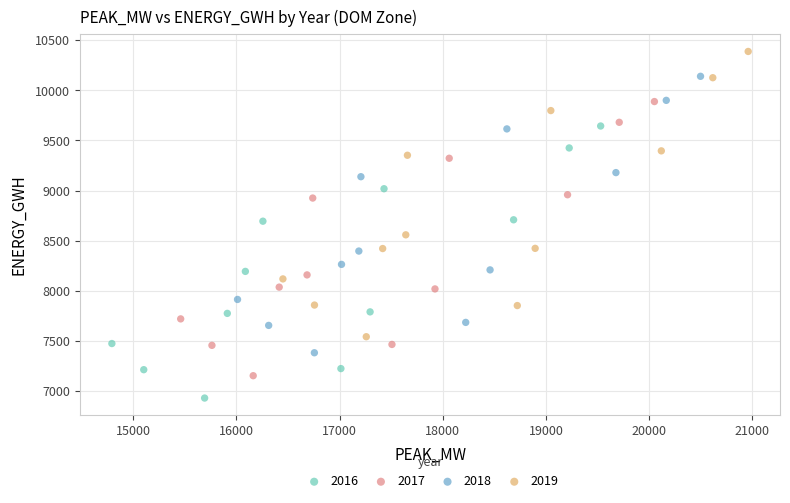

Which series has the largest Y range (max minus min)?

2019